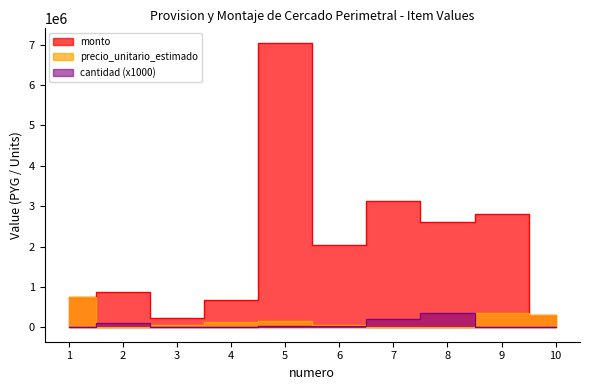

At how many categories does at least one series exceed 1552683?

5